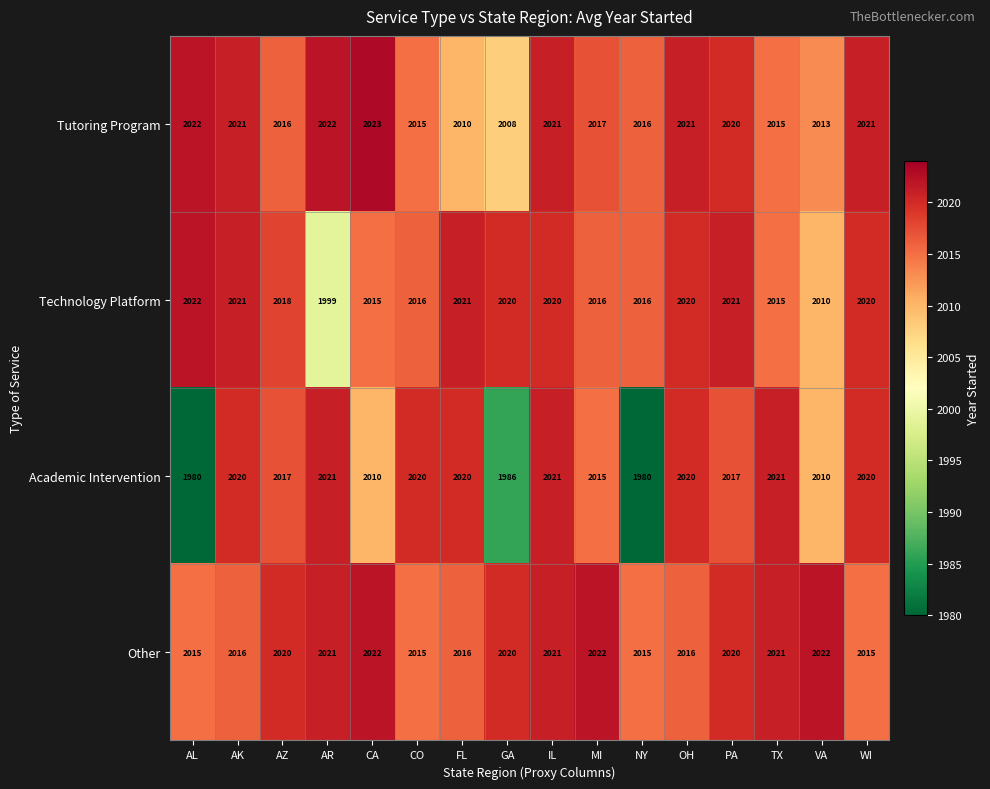

What is the difference between the highest and lowest values at TX?

6